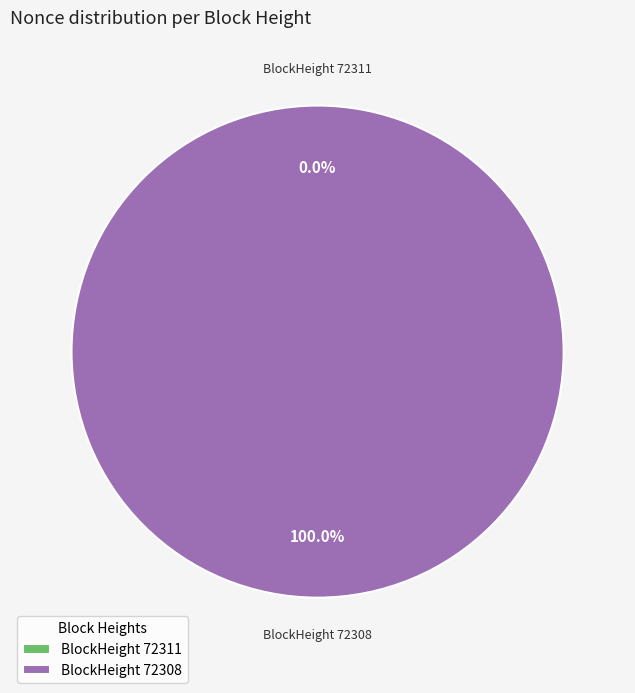

Which category has the smallest portion of the pie?

72311